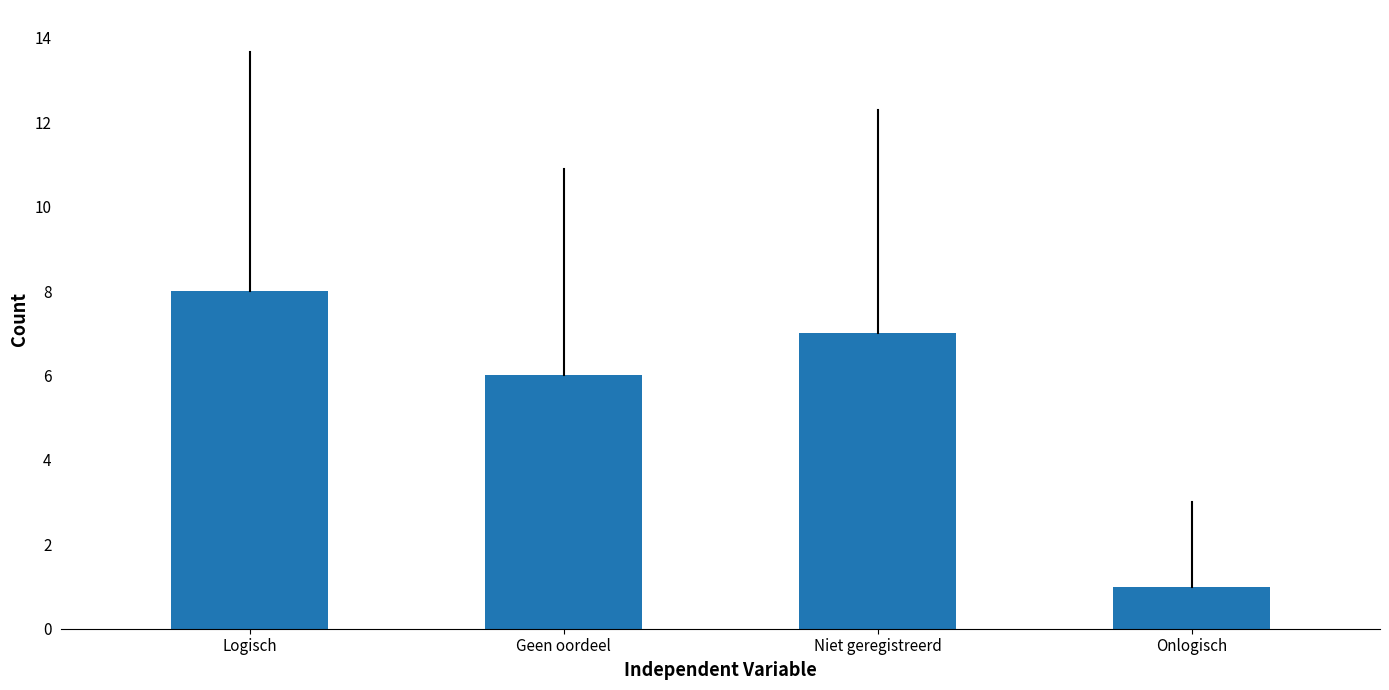

How many data points does each series have?

4